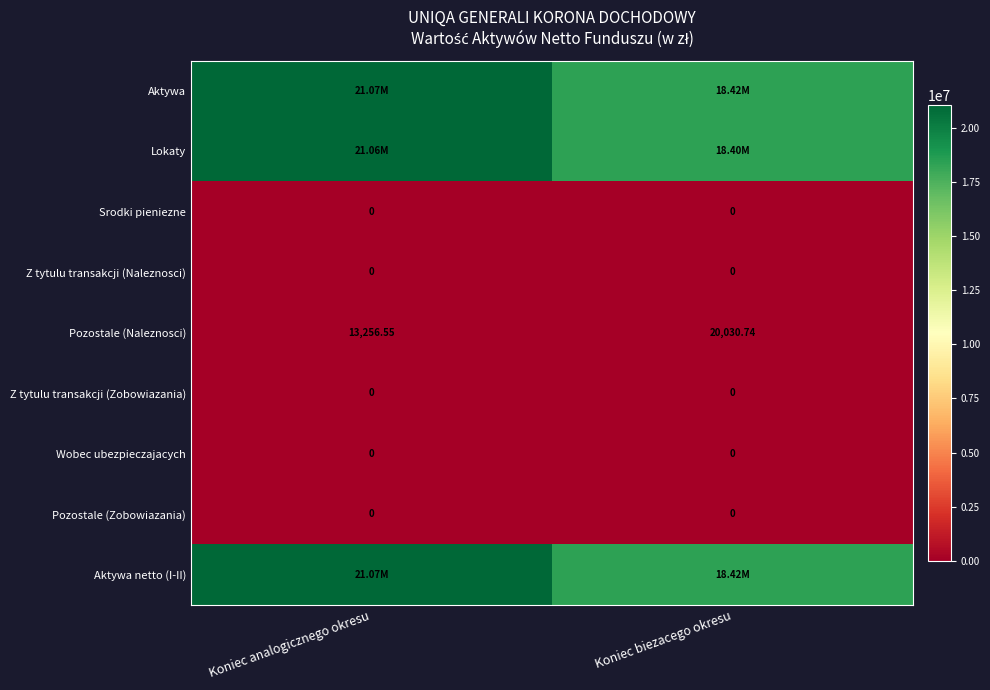

Is the value of Pozostale (Zobowiazania) at Koniec biezacego okresu greater than the value of Pozostale (Naleznosci) at Koniec analogicznego okresu?

No